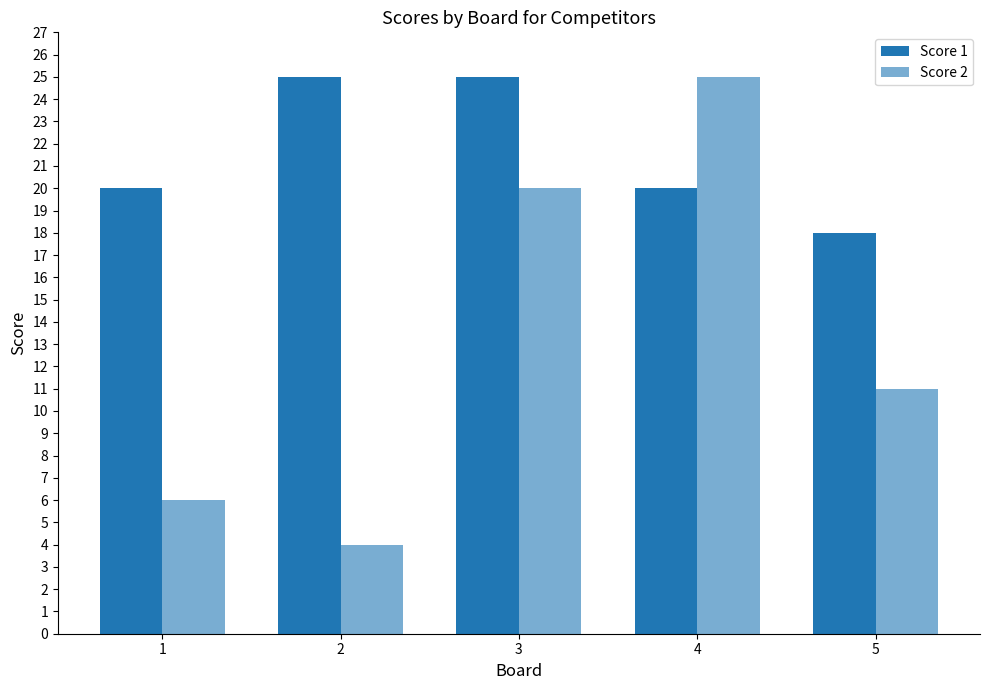

True or false: Score 1 has a value of 24 at 5.

False